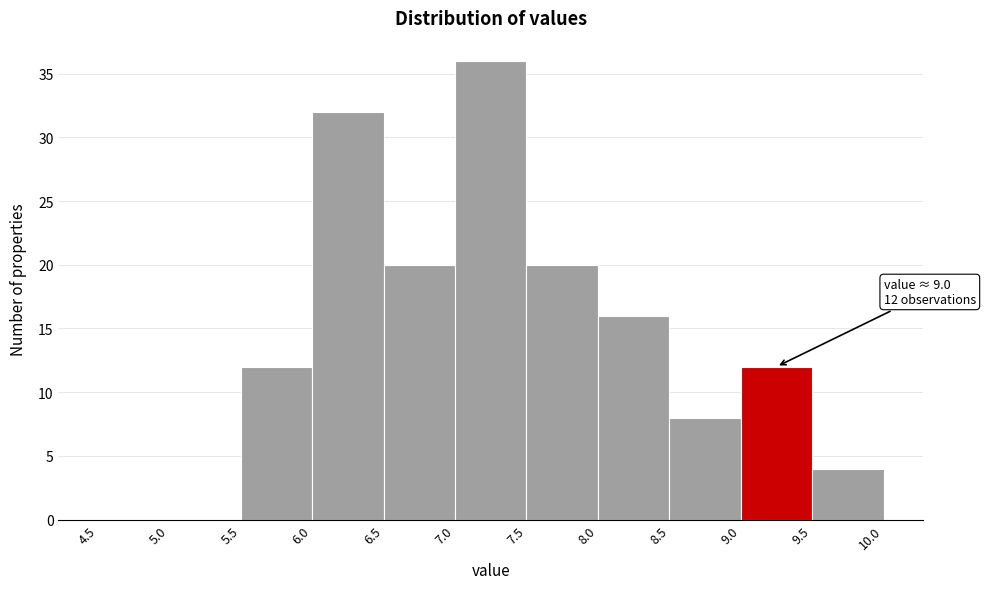

Over which range of the x-axis is the bar tallest?

7.0 to 7.5